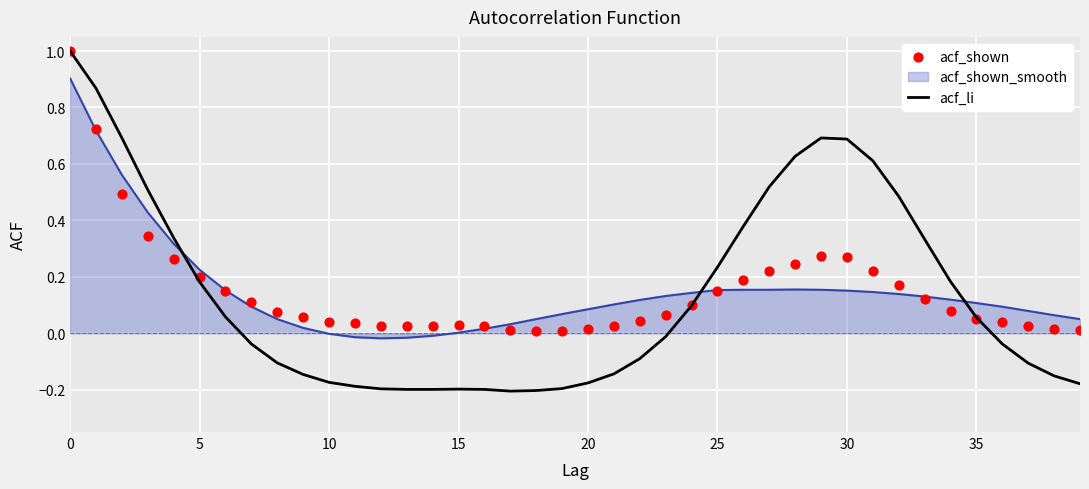

Which series has the widest spread of Y values?

acf_li